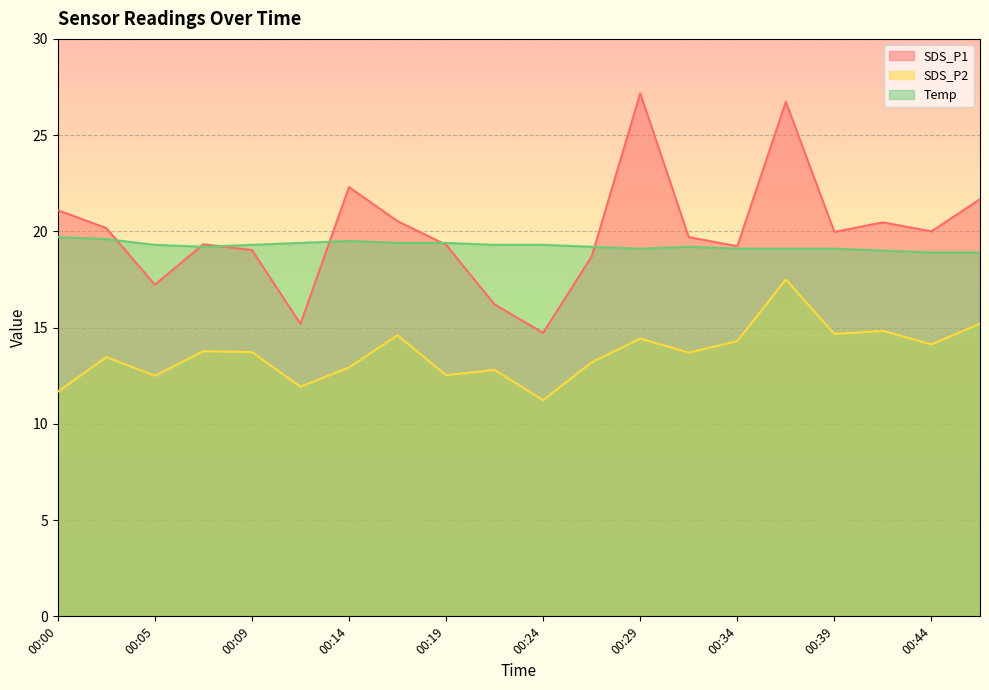

The Temp series shows 25.5 at 00:41. True or false?

False